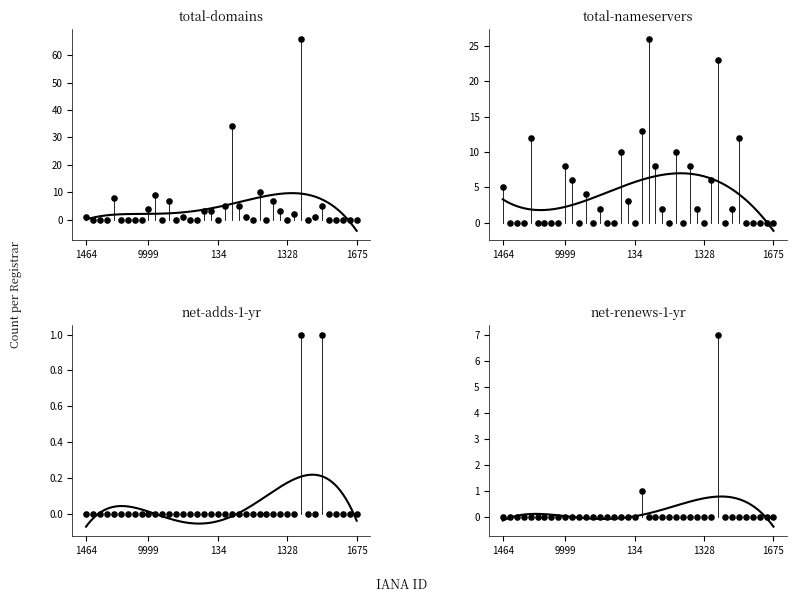

Is the value of total-nameservers at 1494 greater than the value of net-adds-1-yr at 91?

No